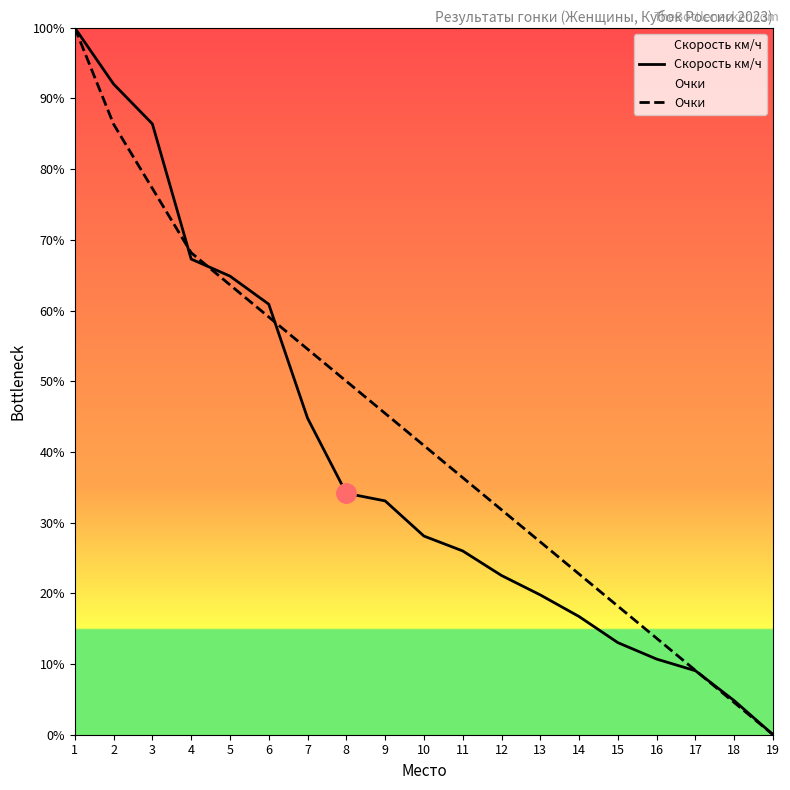

Reading right to left, list all the values displayed in this chart.

Скорость км/ч: 19=0.0	18=4.8	17=9.0	16=10.7	15=13.0	14=16.7	13=19.8	12=22.5	11=26.0	10=28.1	9=33.1	8=34.2	7=44.8	6=60.9	5=64.9	4=67.3	3=86.4	2=92.0	1=100.0
Очки: 19=0.0	18=4.5	17=9.1	16=13.6	15=18.2	14=22.7	13=27.3	12=31.8	11=36.4	10=40.9	9=45.5	8=50.0	7=54.5	6=59.1	5=63.6	4=68.2	3=77.3	2=86.4	1=100.0